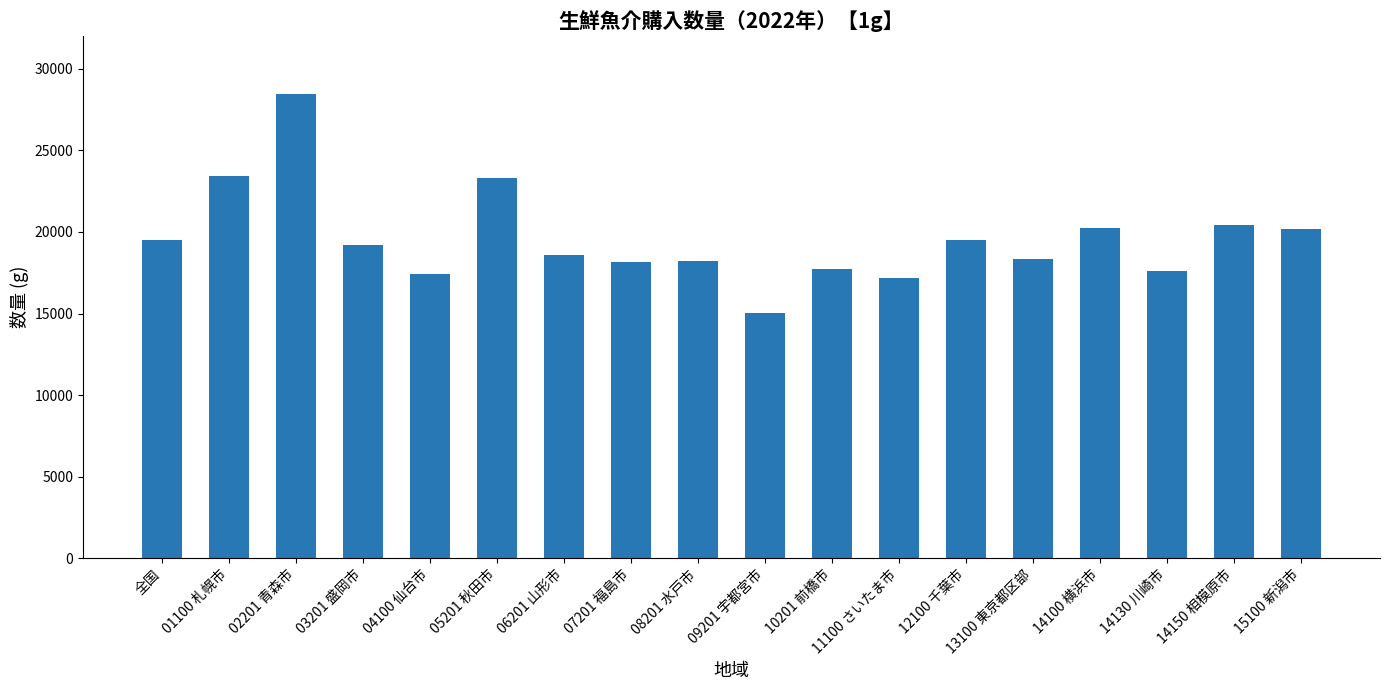

Where does the data first go above 19219?

全国